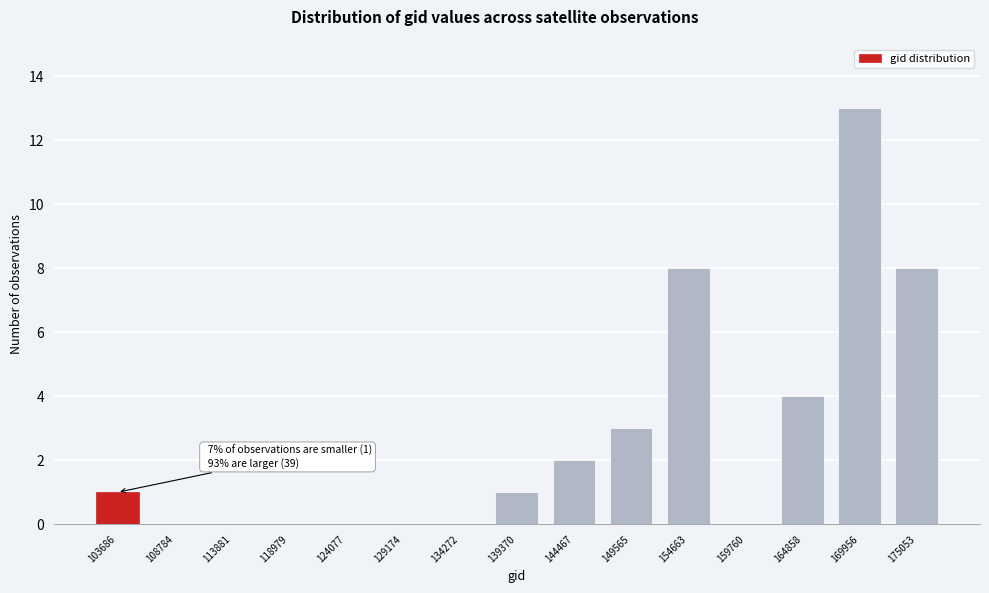

Reading left to right, list all the values displayed in this chart.

103686=1	108784=0	113881=0	118979=0	124077=0	129174=0	134272=0	139370=1	144467=2	149565=3	154663=8	159760=0	164858=4	169956=13	175053=8